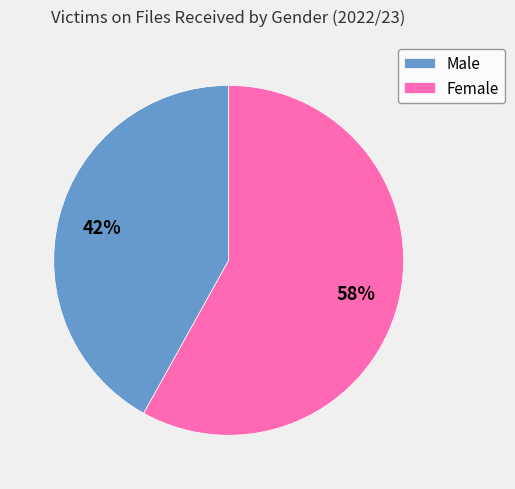

Between Male and Female, which is larger?

Female